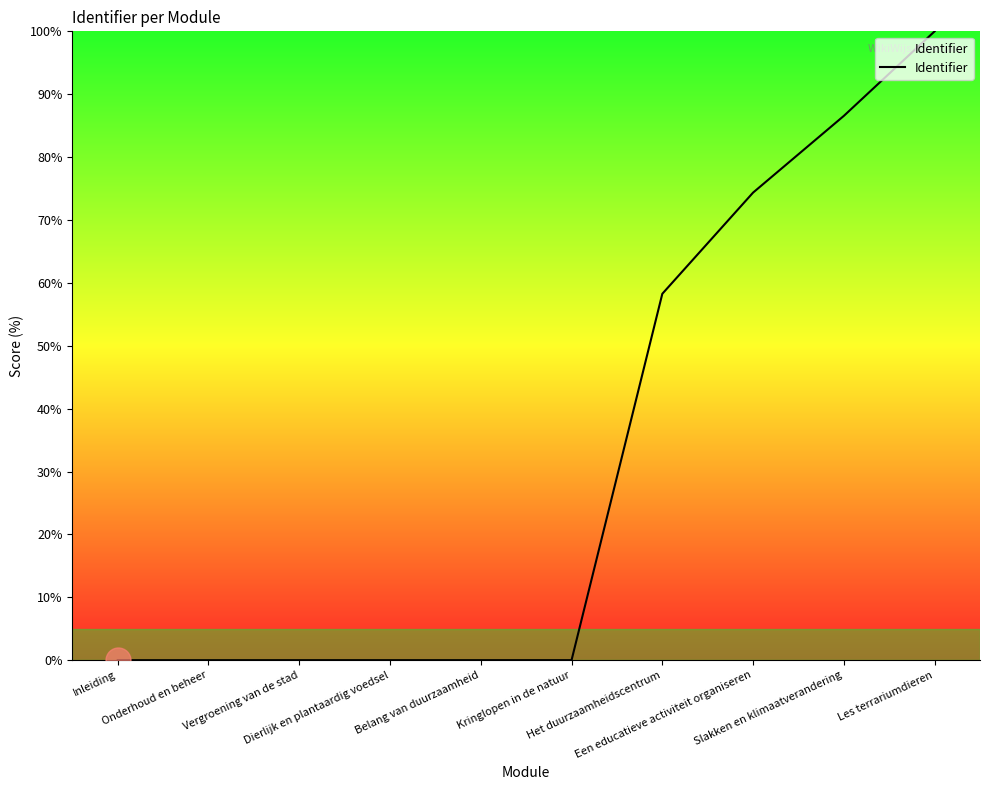

Approximately how many times larger is the value at Slakken en klimaatverandering compared to Het duurzaamheidscentrum?

1.5